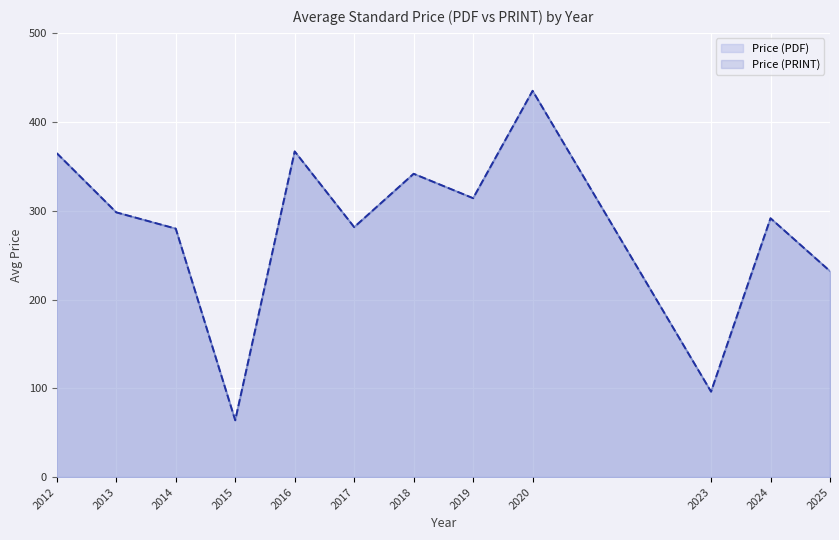

At which category is the sum across all series the highest?

2020